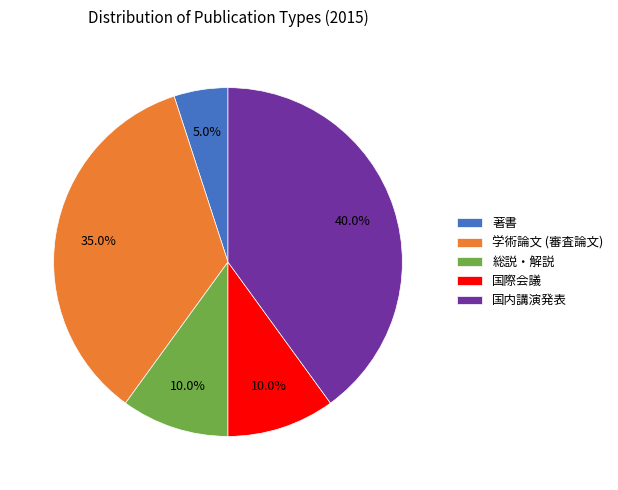

To the nearest percent, what percentage of the pie is 総説・解説?

10%